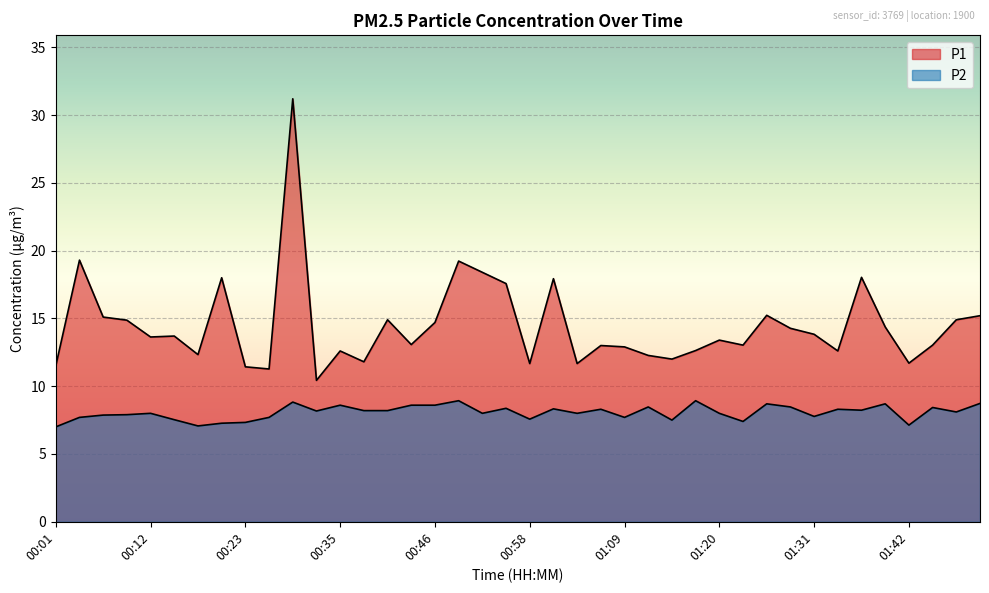

True or false: P1 and P2 cross at least once.

False